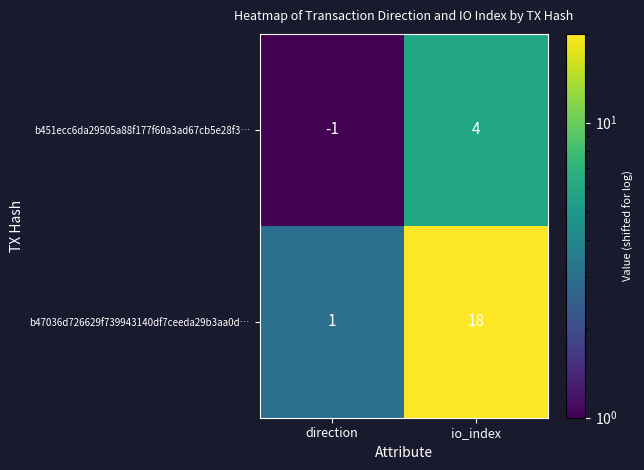

What is the difference between the b47036d726629f739943140df7ceeda29b3aa0d… values at direction and io_index?

17